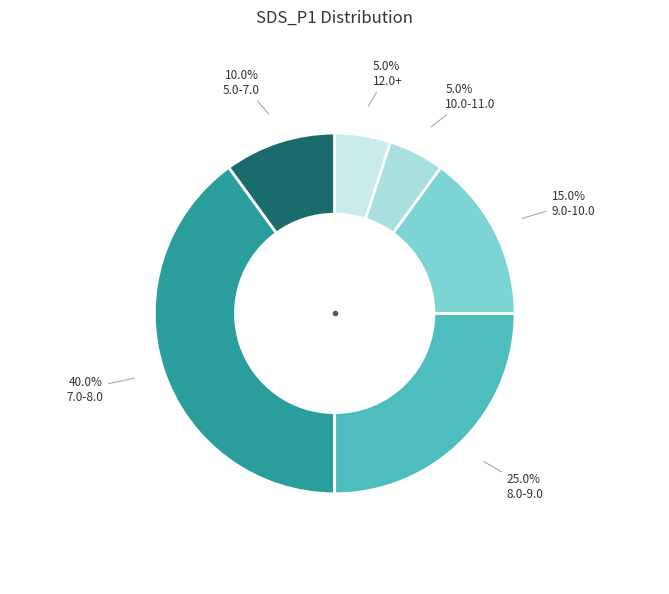

How many slices are in this pie chart?

6